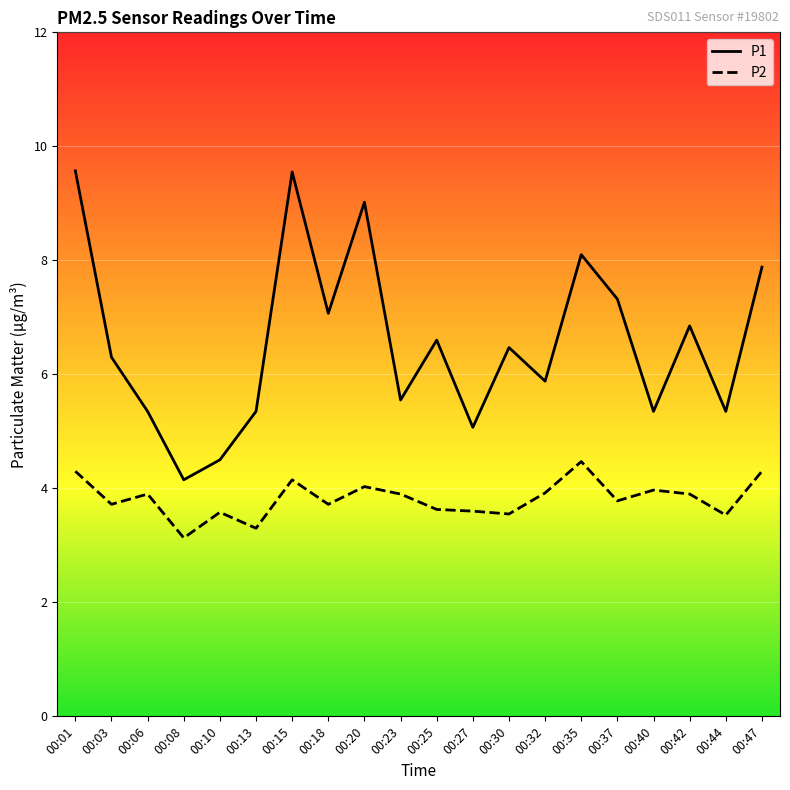

True or false: P2 and P1 intersect in this chart.

False